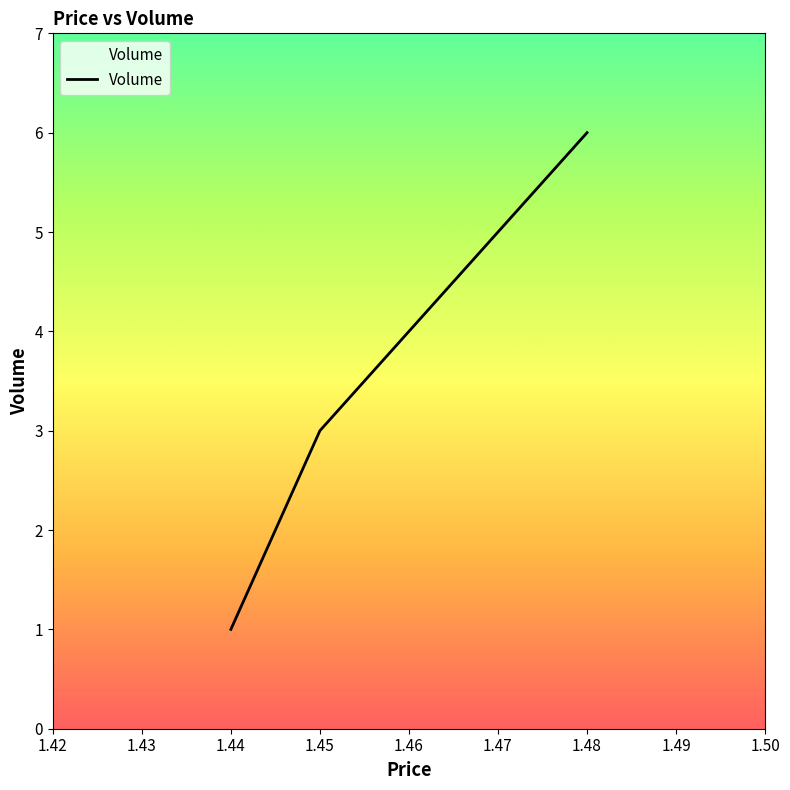

Which label corresponds to the smallest value in the chart?

1.44